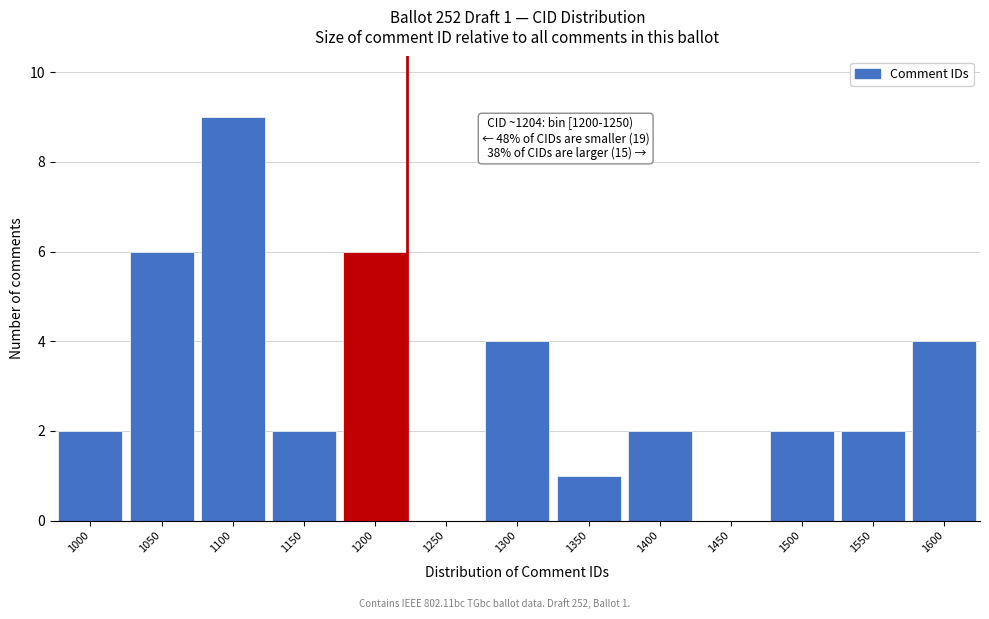

Reading left to right, list all the values displayed in this chart.

1000=2	1050=6	1100=9	1150=2	1200=6	1250=0	1300=4	1350=1	1400=2	1450=0	1500=2	1550=2	1600=4